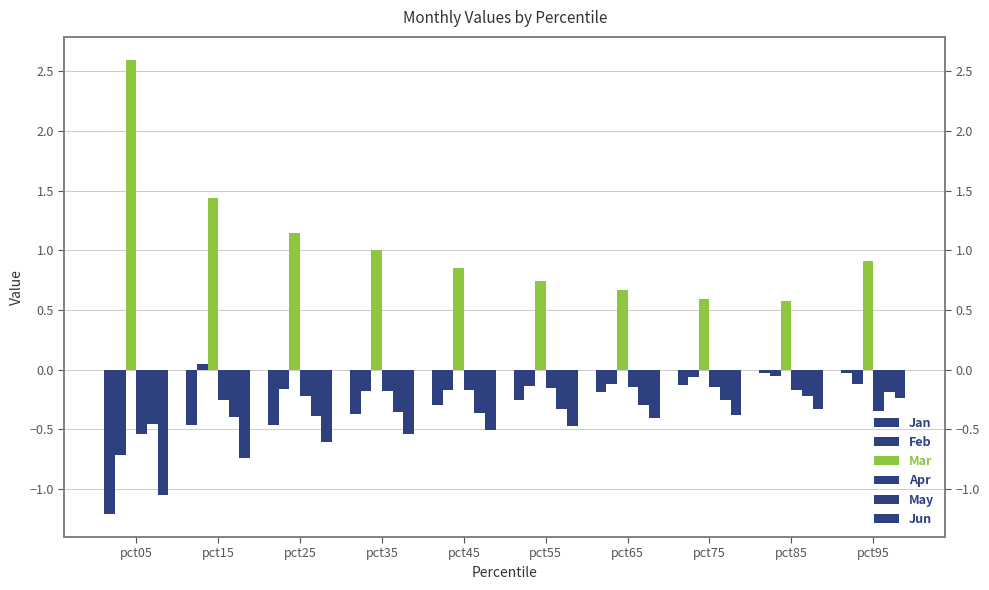

What is the total value across all series at pct65?

-0.5